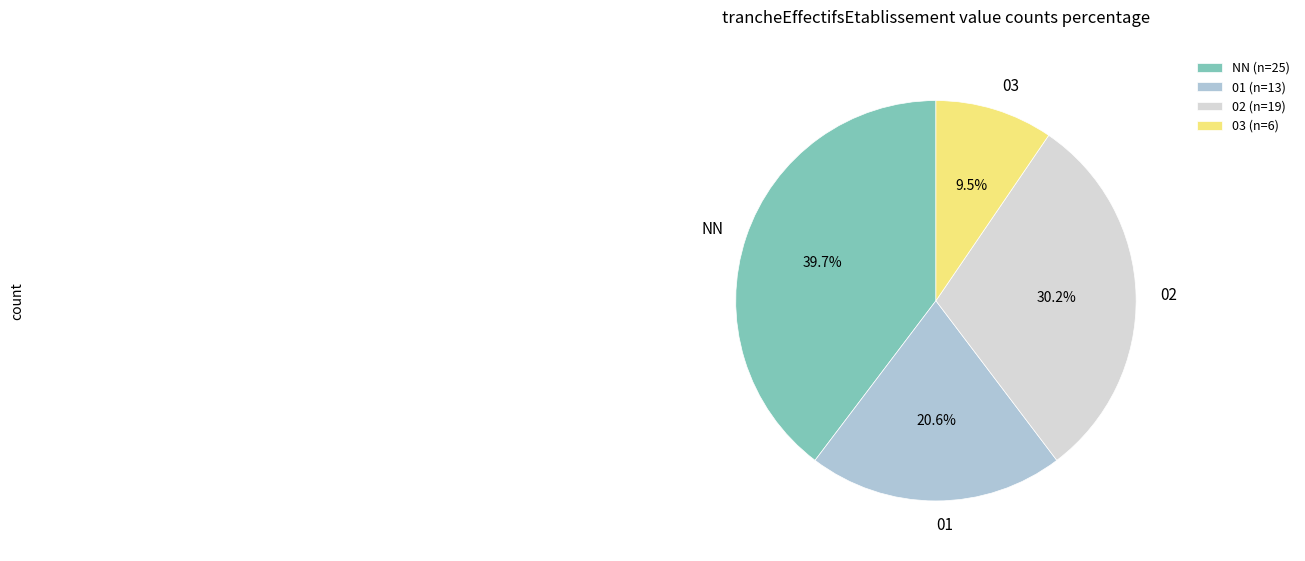

How many segments does this pie chart have?

4